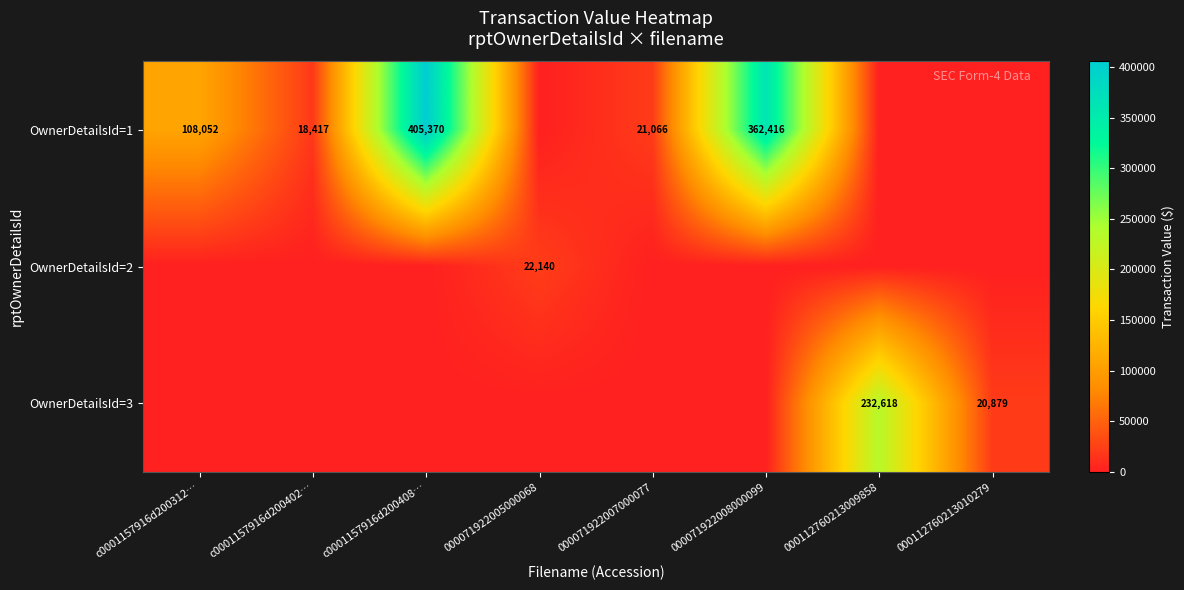

The value of OwnerDetailsId=1 at c0001157916d200402… is 11963. True or false?

False